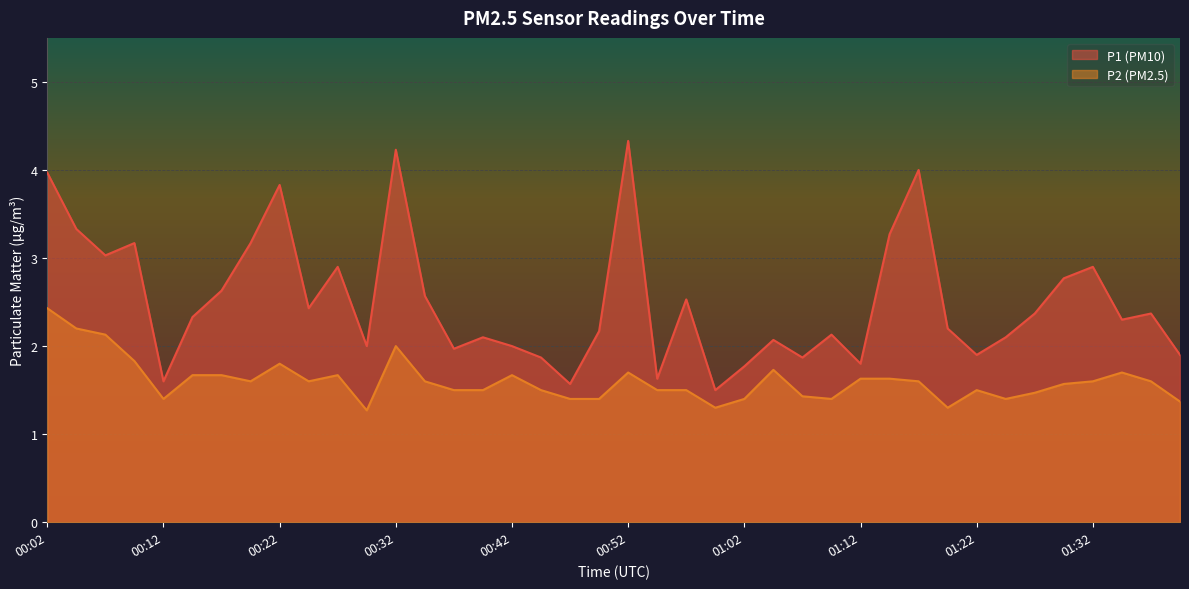

The value of P2 at 00:02 is 2.4. True or false?

True